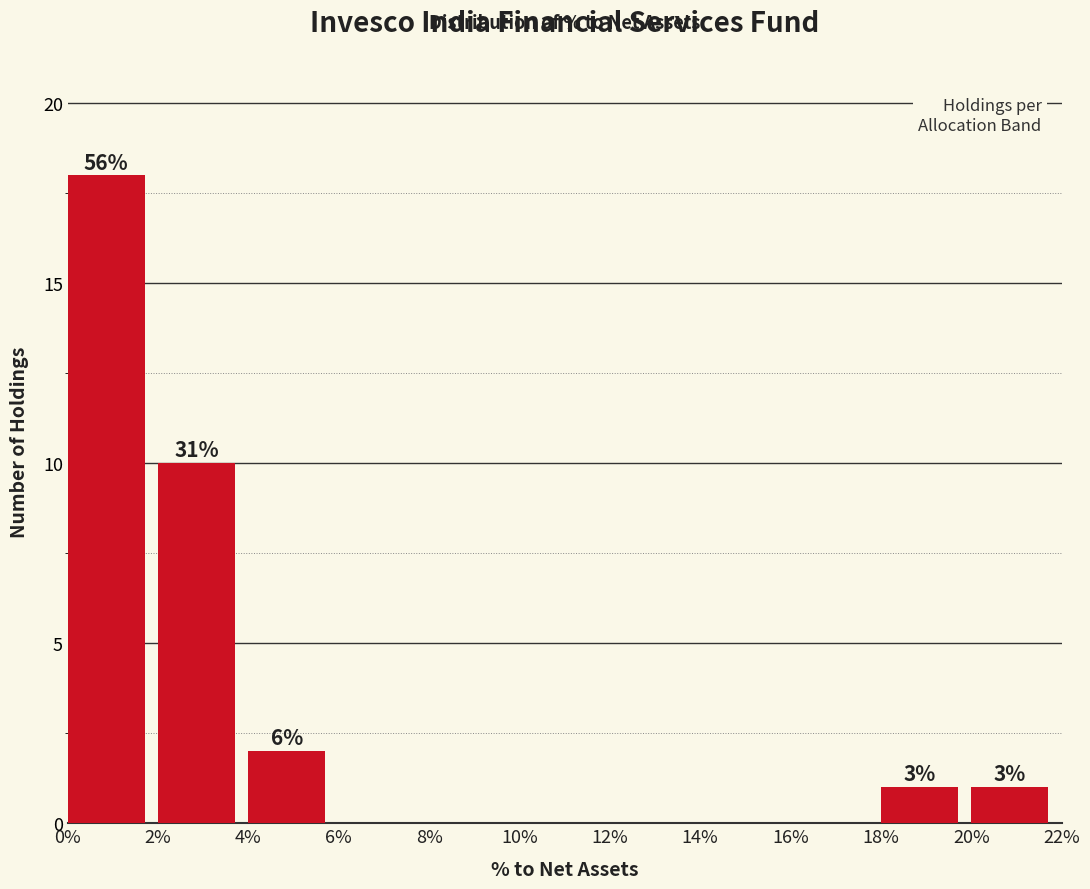

Over which range of the x-axis is the bar tallest?

0% to 2%